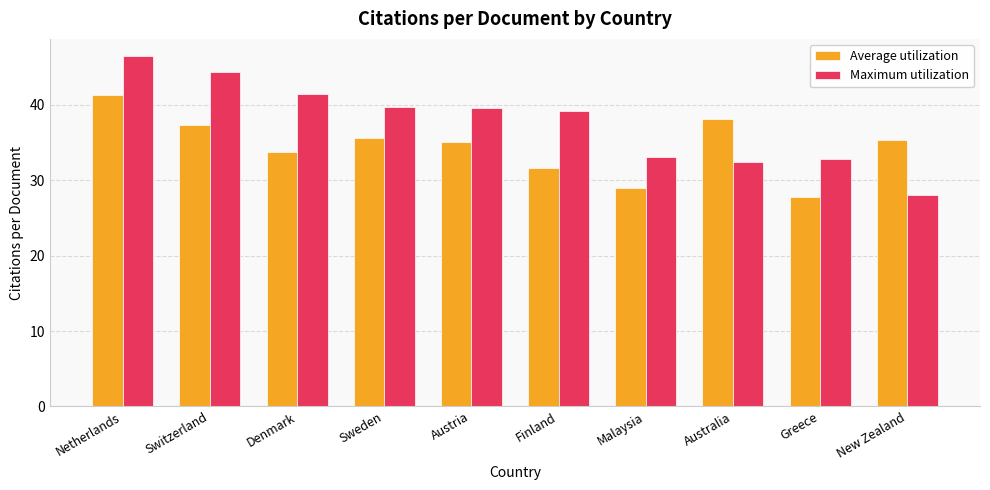

What is the label of the 10th bar from the left?

New Zealand